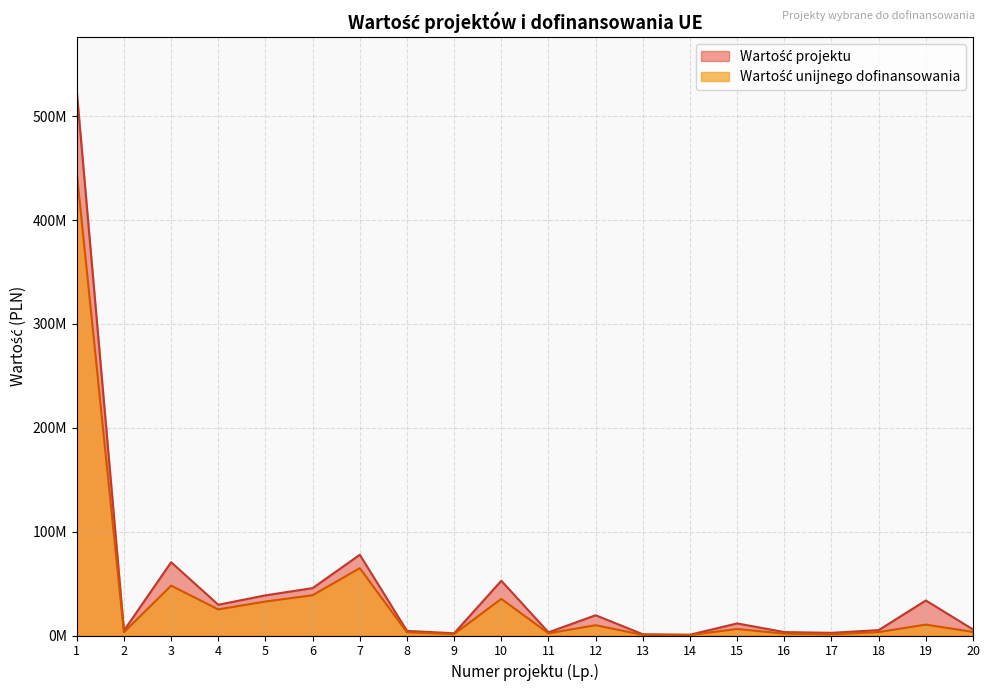

At which label does Wartość projektu first exceed 11642468?

1